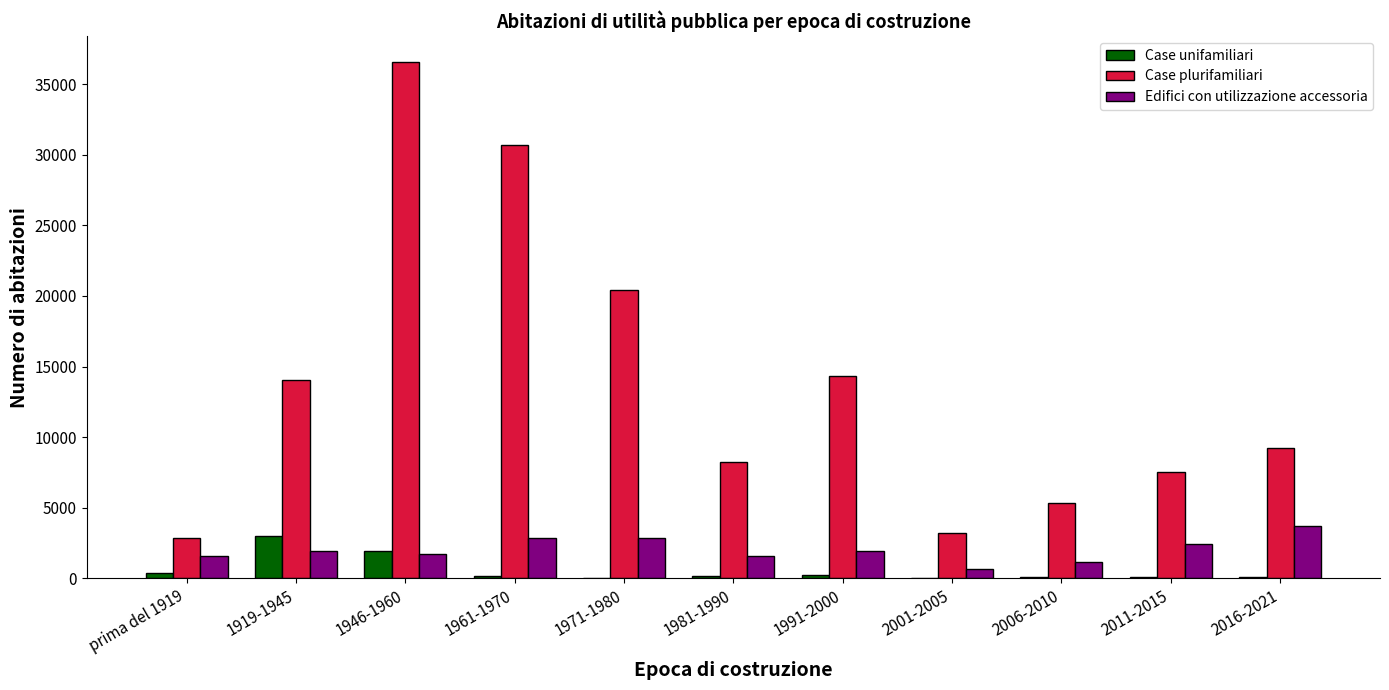

At which category does the chart reach its peak across all series?

1946-1960